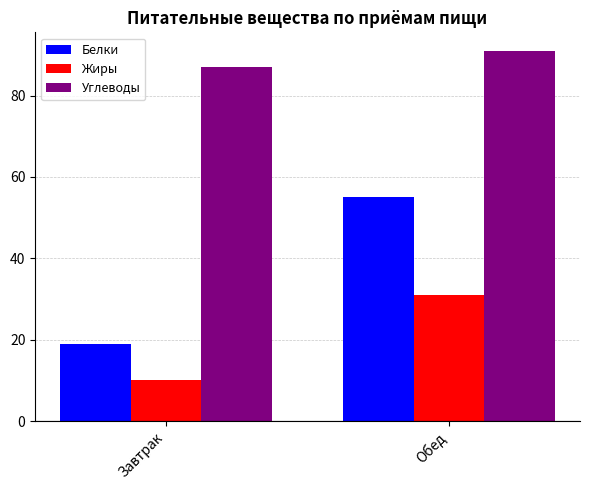

Does the chart contain stacked bars?

No